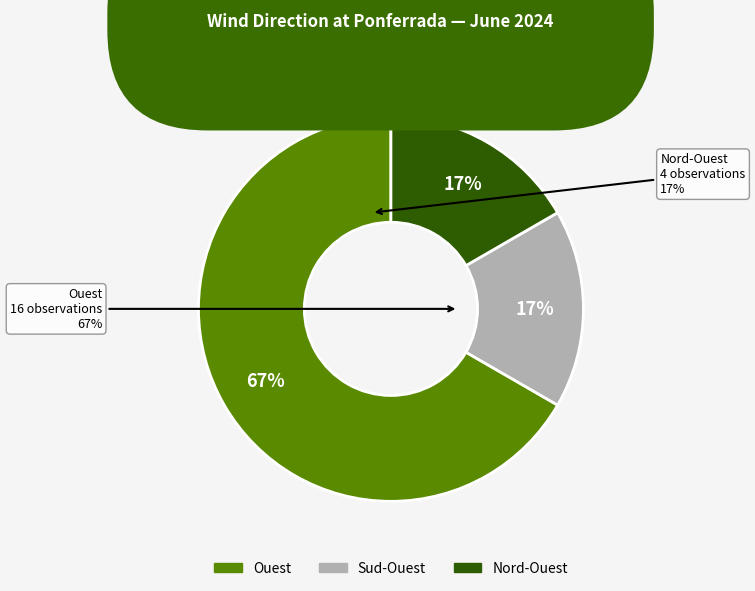

What percentage is the Sud-Ouest slice, to the nearest percent?

17%